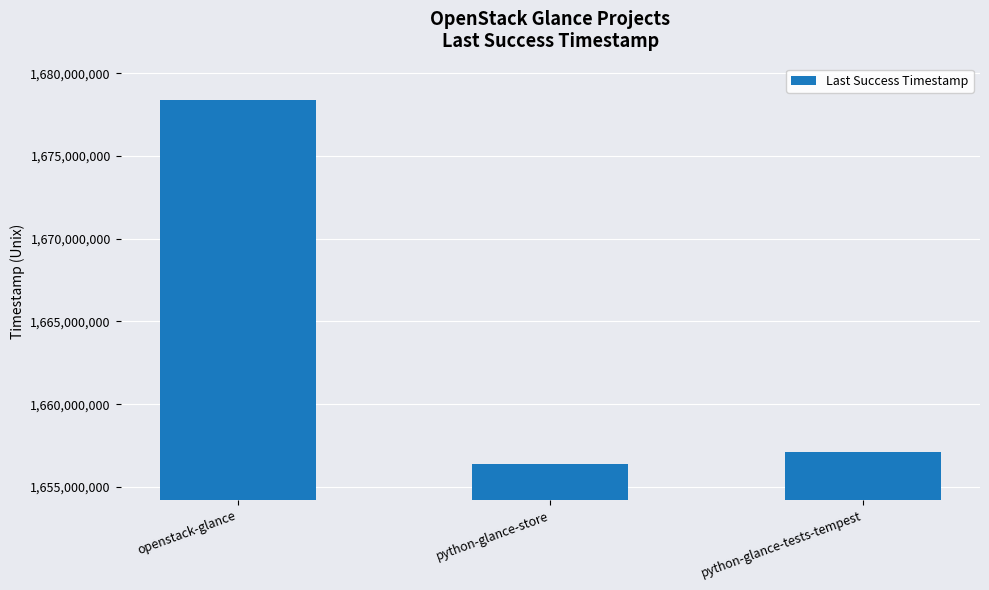

What is the label of the 1st bar from the right?

python-glance-tests-tempest